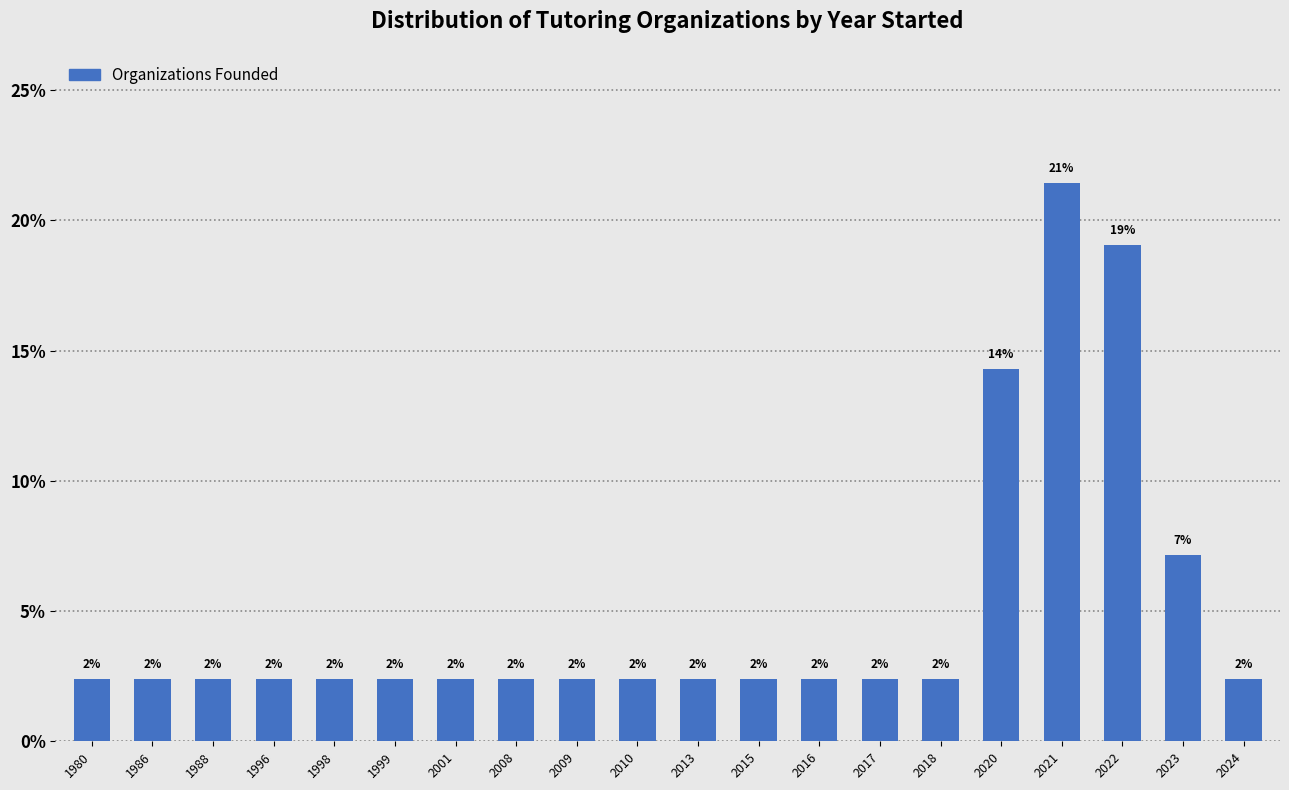

How many bars are there in total?

20